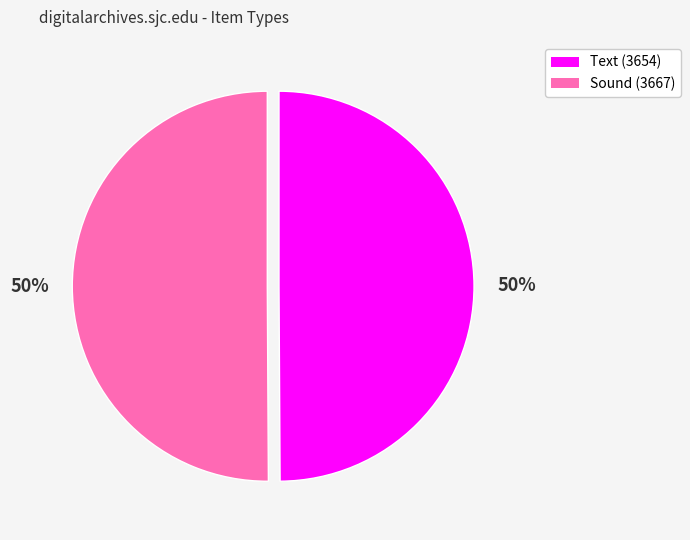

The Text (3654) slice represents 61% of the pie. True or false?

False